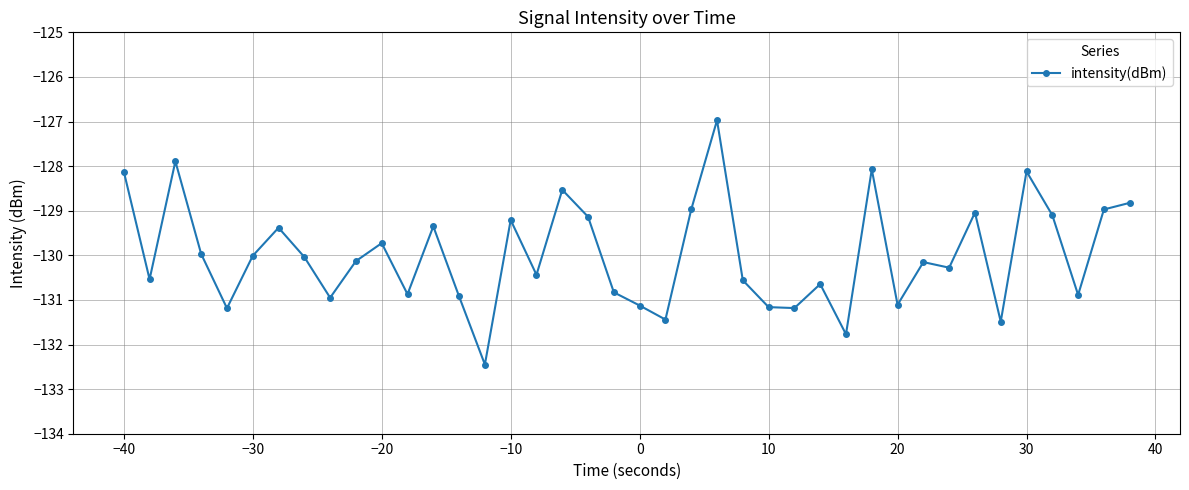

What is the average value?

-130.0